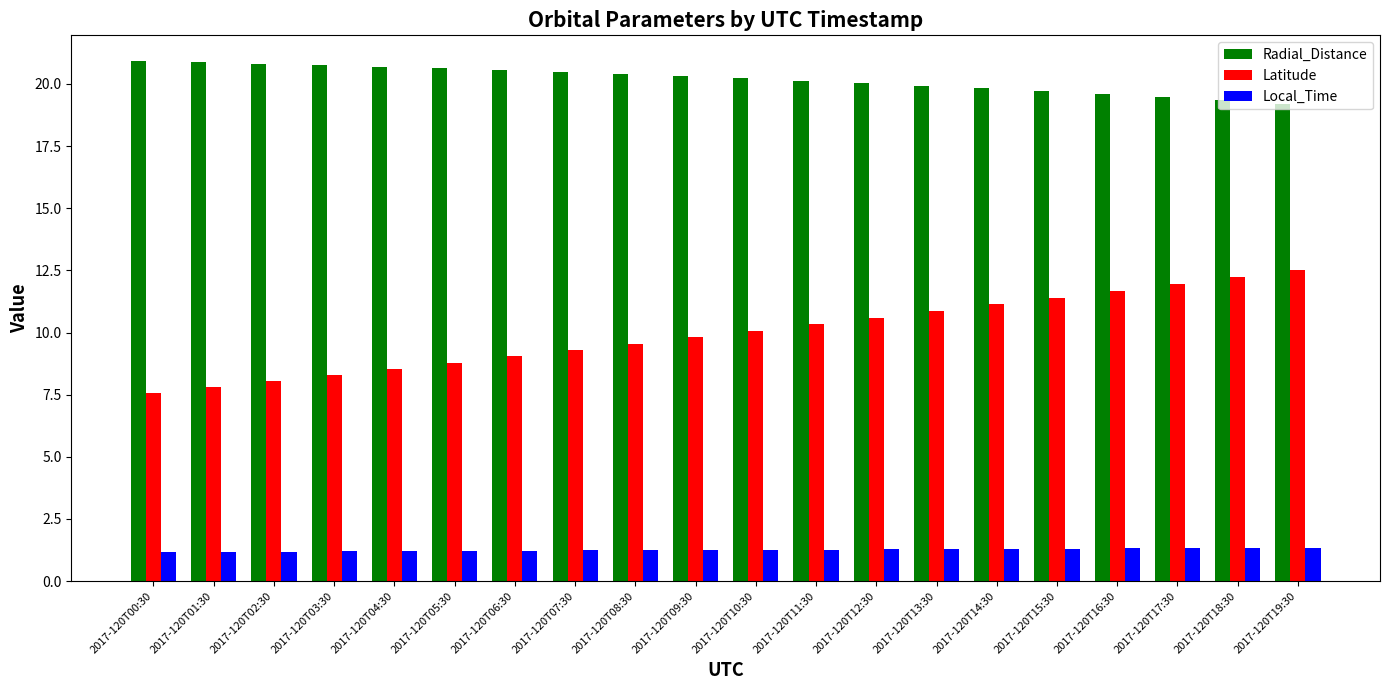

Rank the series by their average value, from highest to lowest.

Radial_Distance, Latitude, Local_Time